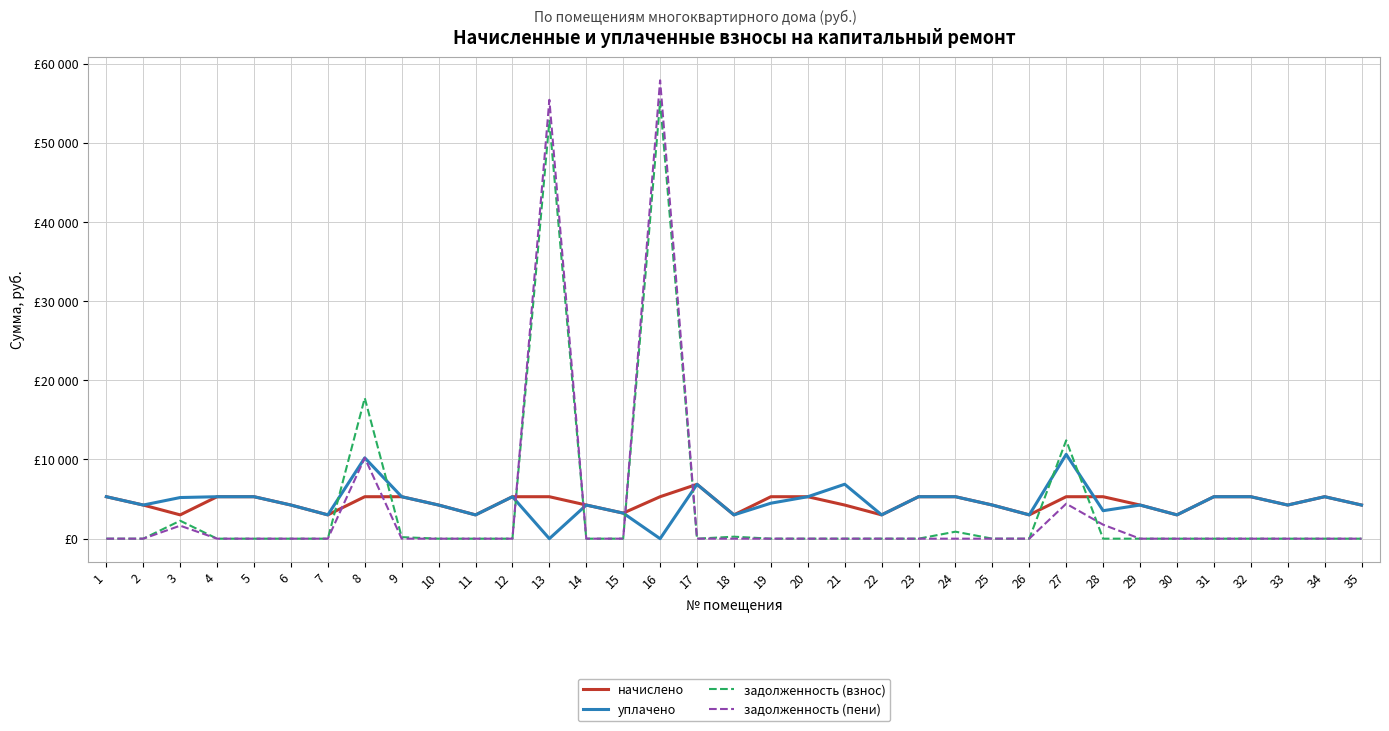

Is the value of задолженность (взнос) at 21 greater than the value of начислено at 29?

No